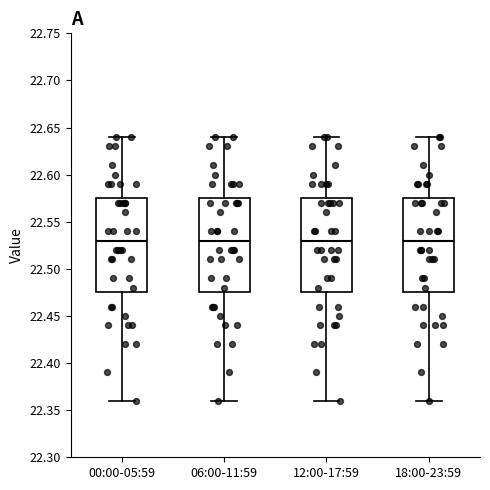

Reading left to right, read every box against the y-axis: the position of its median line, the range the box covers, and the ends of its whiskers. The values are not printed on the chart, so give them approximately, as read against the axis.

00:00-05:59: median 22.530, box 22.475 to 22.575, whiskers 22.360 to 22.640
06:00-11:59: median 22.530, box 22.475 to 22.575, whiskers 22.360 to 22.640
12:00-17:59: median 22.530, box 22.475 to 22.575, whiskers 22.360 to 22.640
18:00-23:59: median 22.530, box 22.475 to 22.575, whiskers 22.360 to 22.640